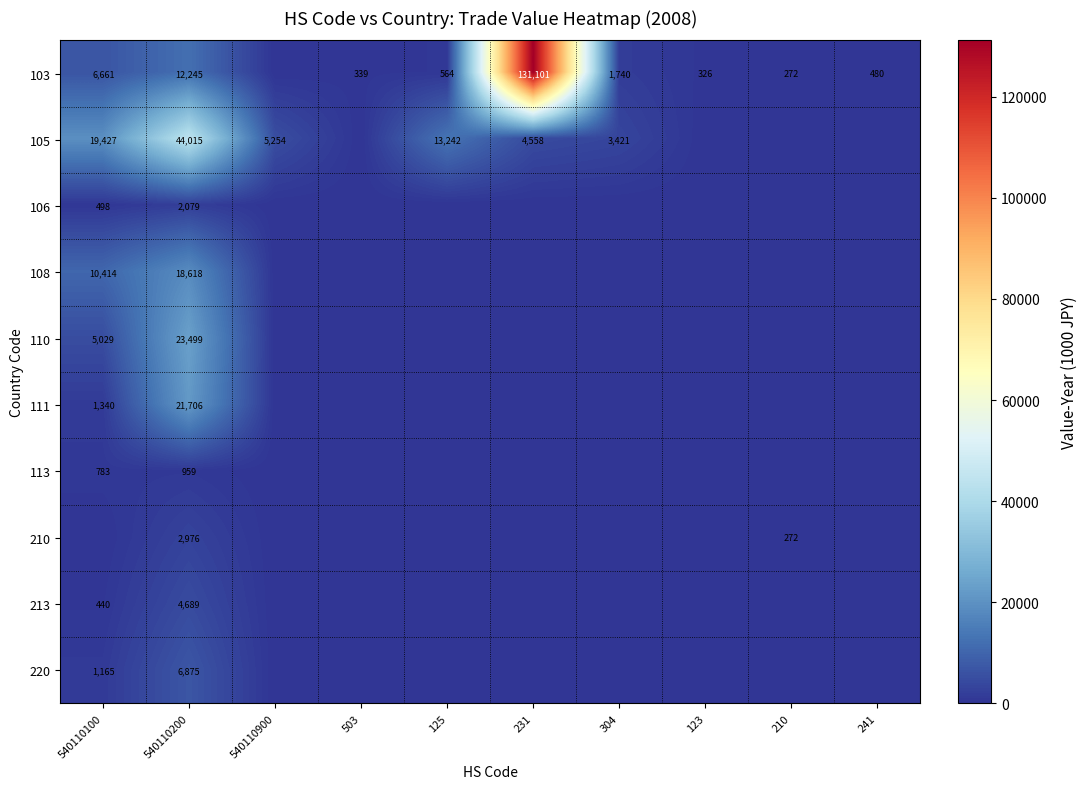

What is the difference between the highest and lowest values at 540110200?

43056